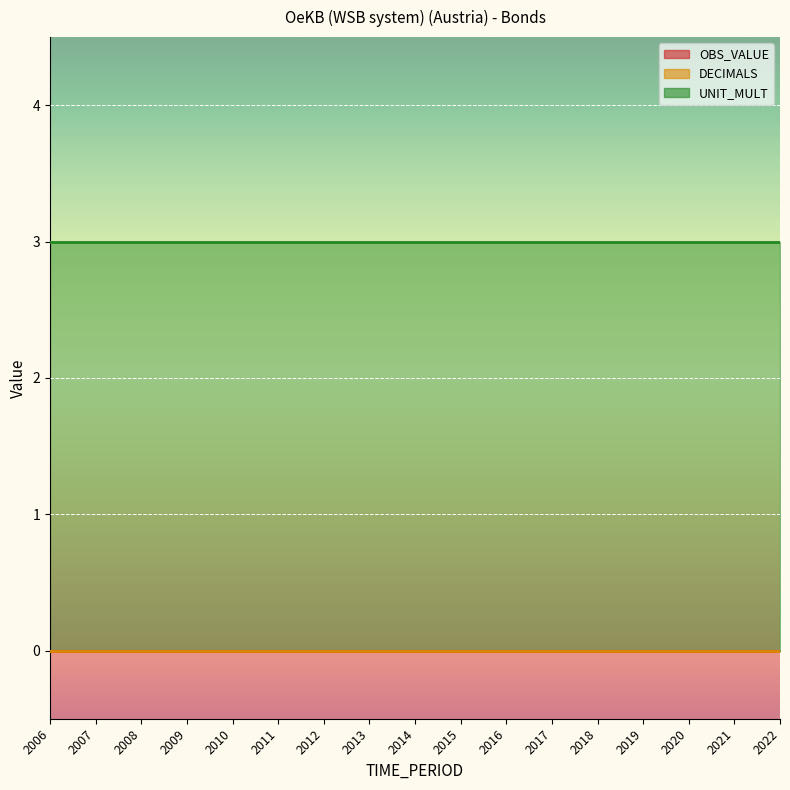

Rank the series by their maximum value, from highest to lowest.

UNIT_MULT, OBS_VALUE, DECIMALS